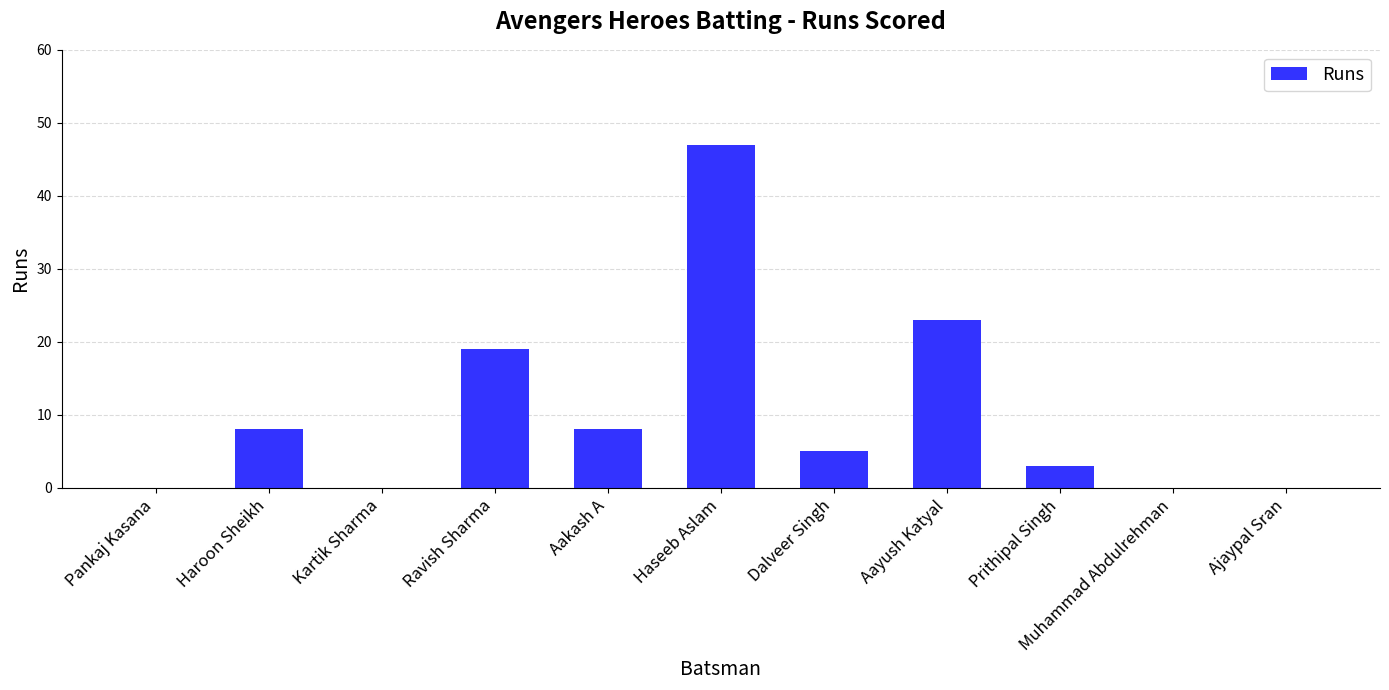

What is the difference between the values at Pankaj Kasana and Haroon Sheikh?

8